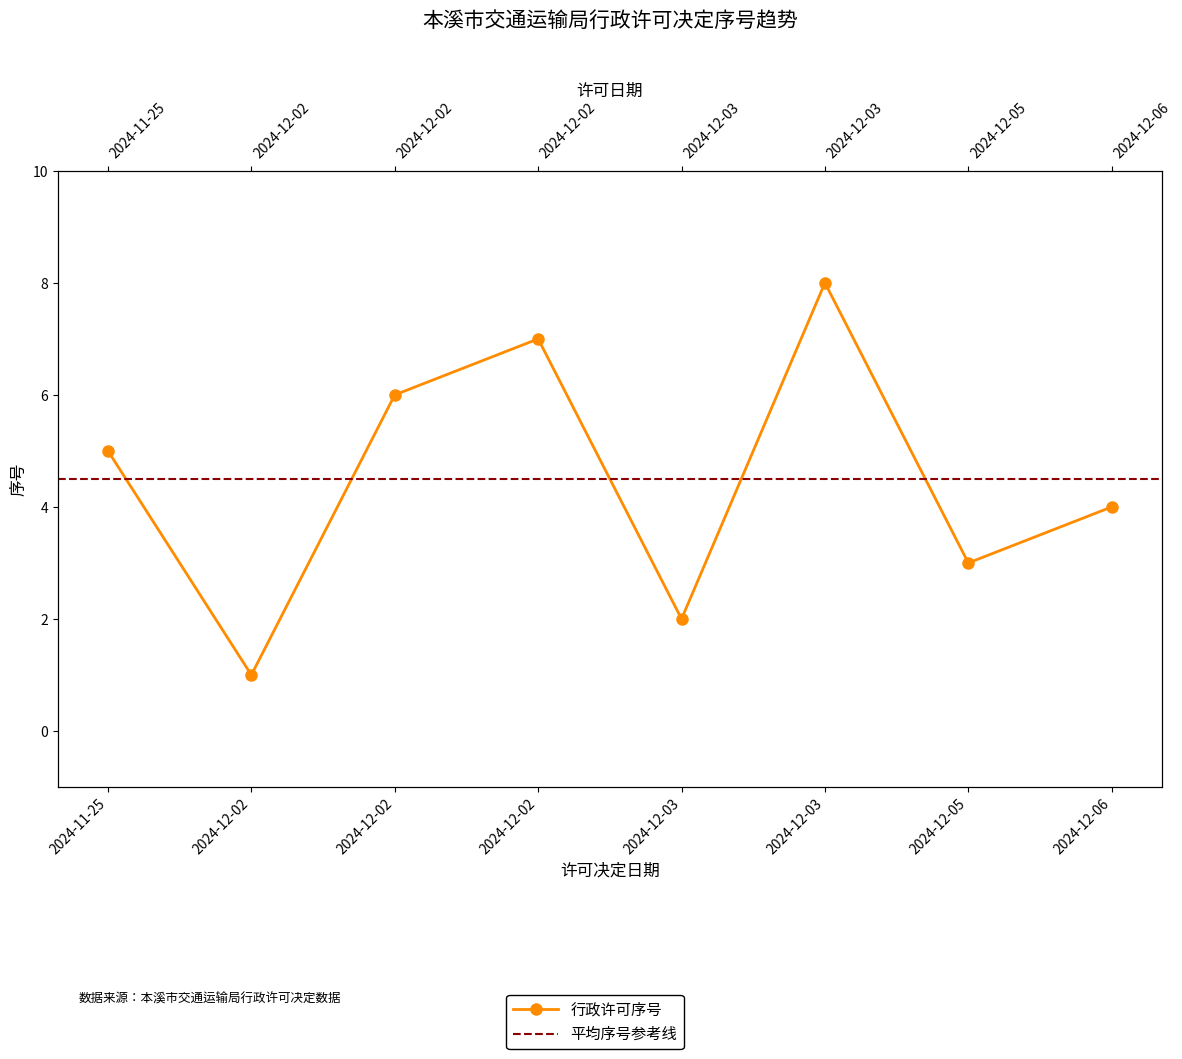

Approximately how many times larger is the value at 2024-12-06 compared to 2024-11-25?

0.8